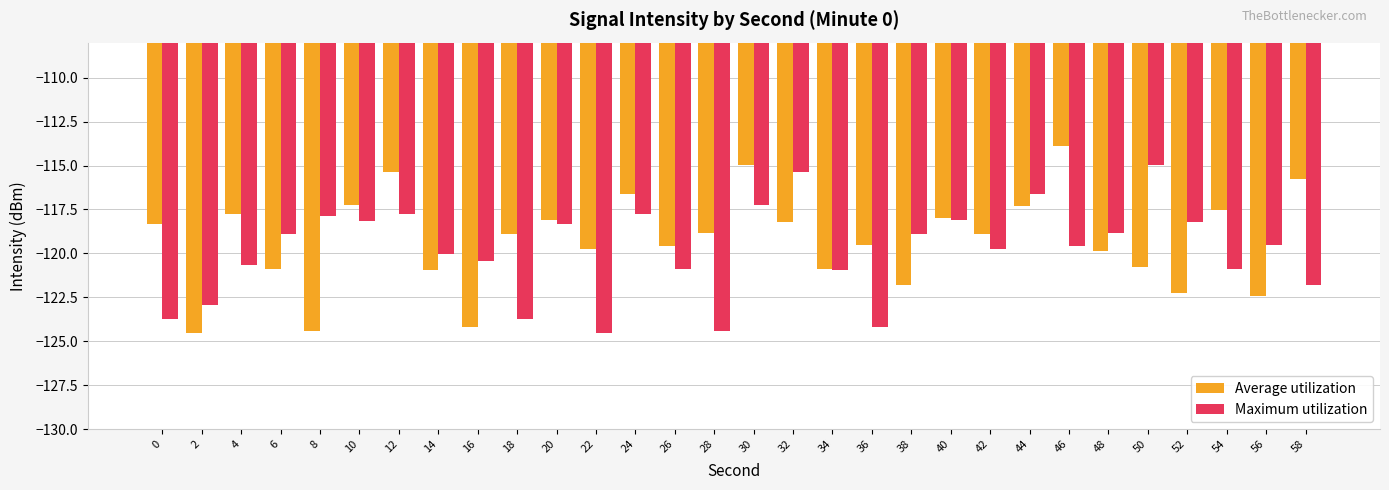

Count the number of data series in this chart.

2